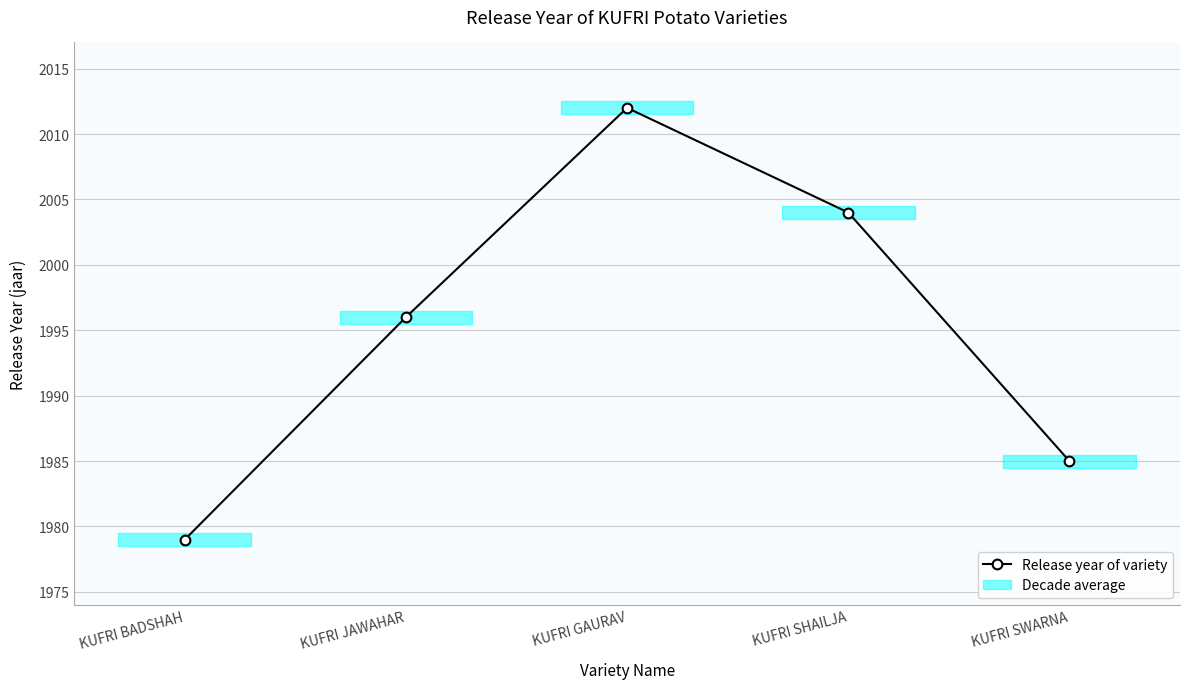

What is the average value?

1995